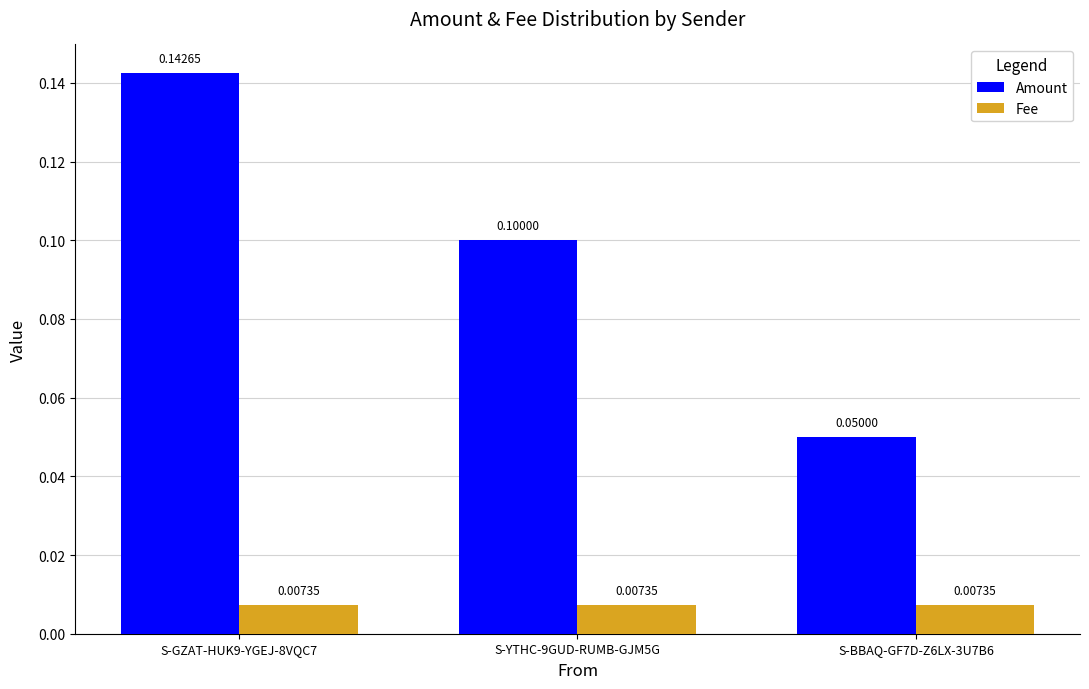

Is it true that Amount equals 0.1 at S-GZAT-HUK9-YGEJ-8VQC7?

True